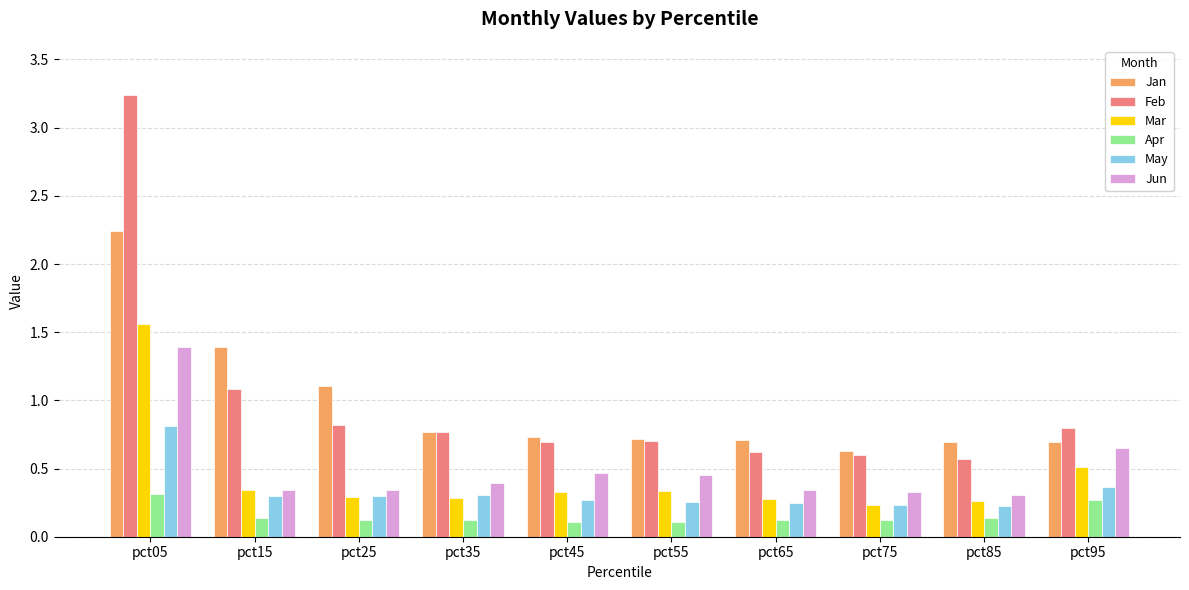

What are all the series names shown in the legend?

Jan, Feb, Mar, Apr, May, Jun